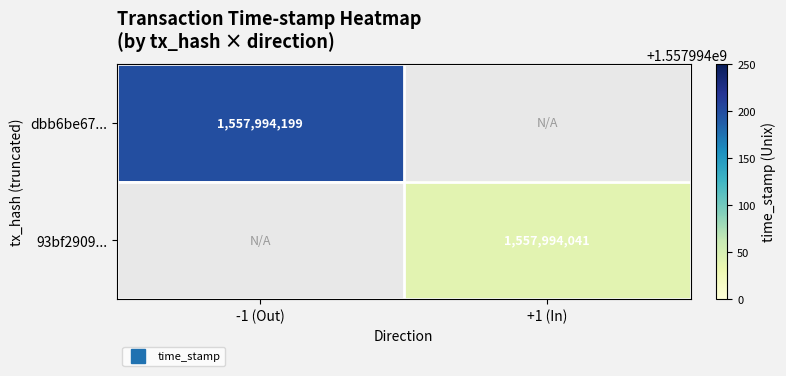

The value of 93bf2909... at -1 (Out) is 0. True or false?

True